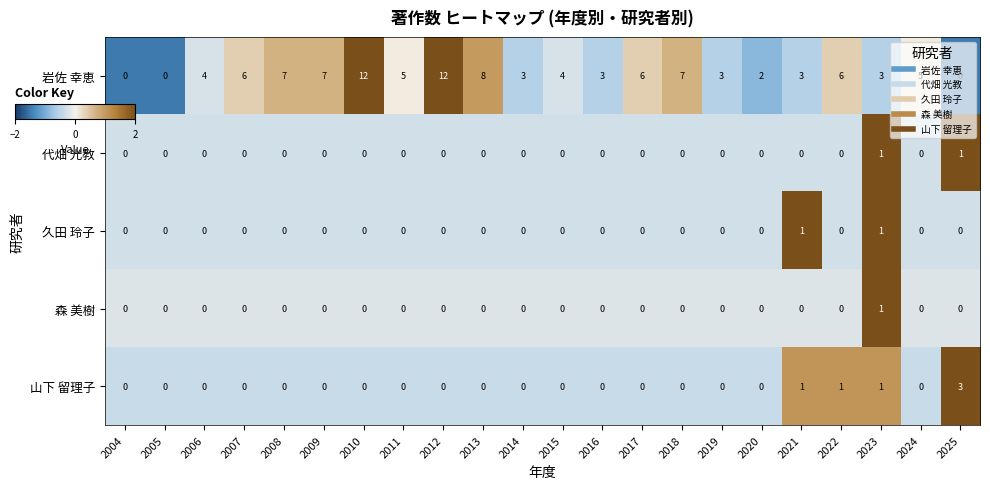

The value of 山下 留理子 at 2015 is 0. True or false?

True